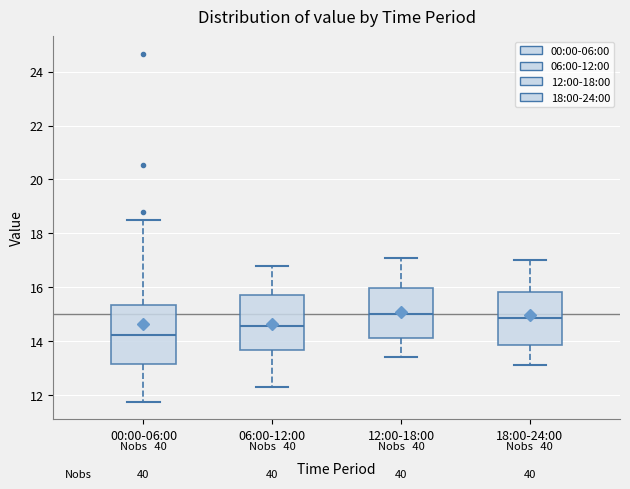

Which box has the lowest median line?

00:00-06:00